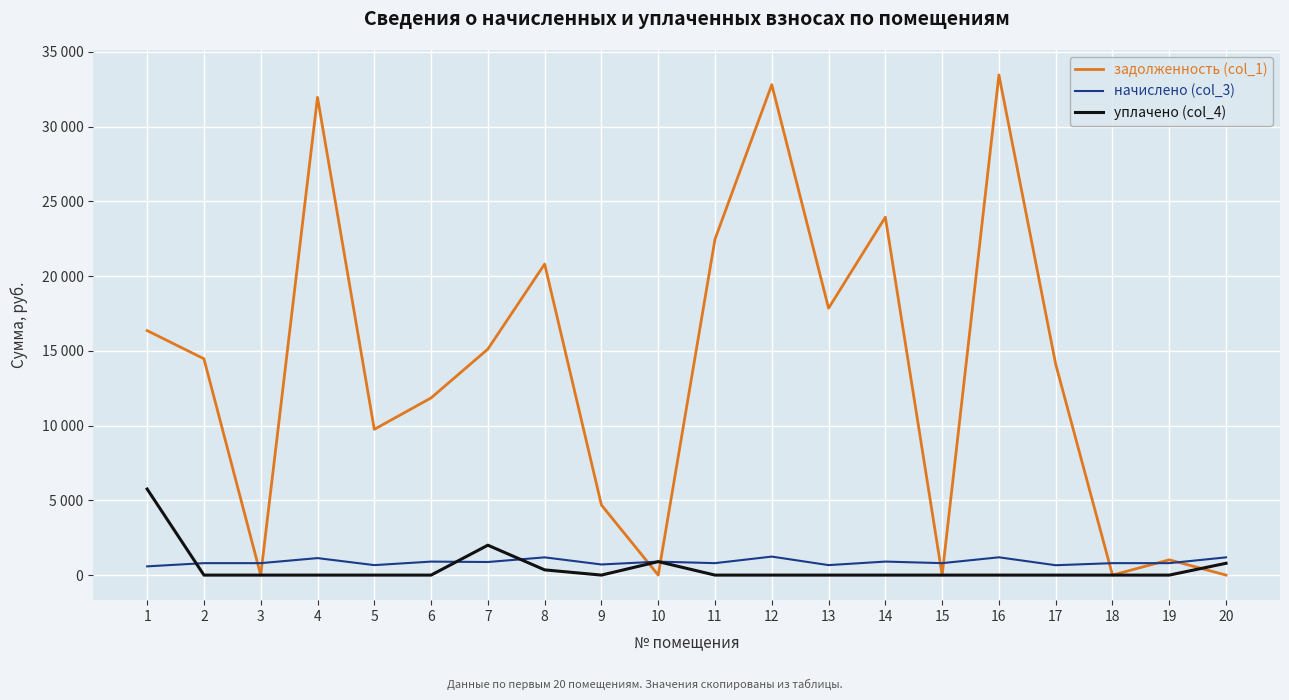

Between 18 and 20, which series saw the biggest shift?

уплачено (col_4)